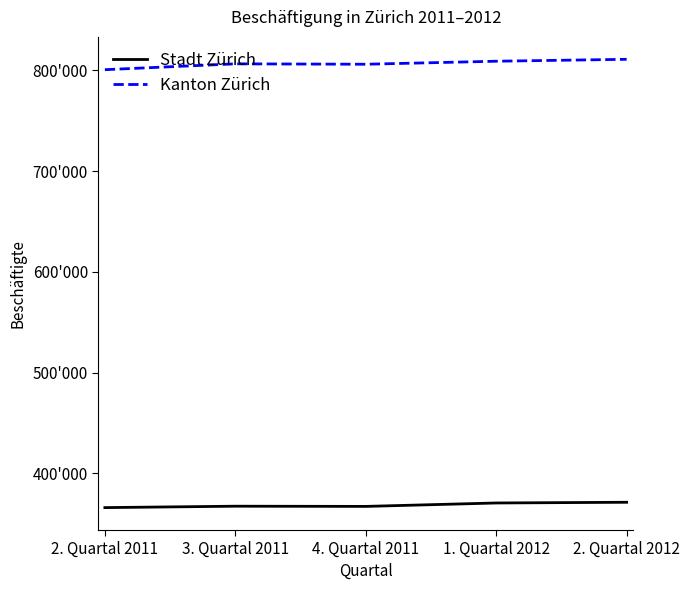

What is the label of the 3rd point from the right?

4. Quartal 2011